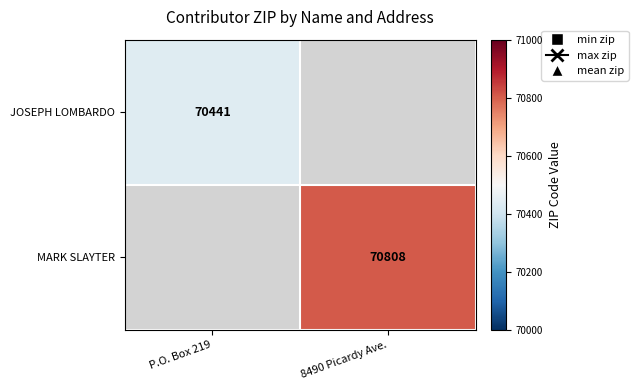

True or false: JOSEPH LOMBARDO has a value of 41894 at P.O. Box 219.

False